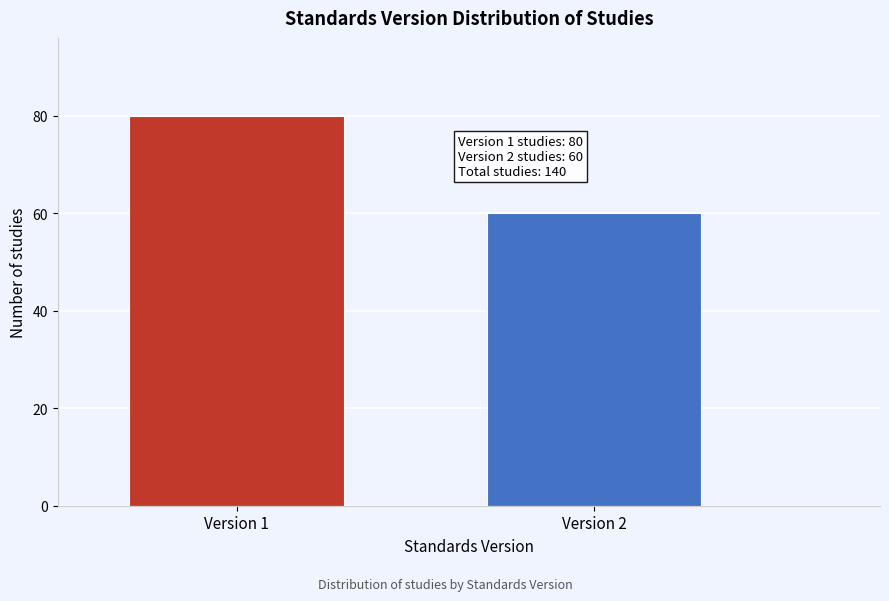

Reading left to right, extract all data points from this chart.

80	60